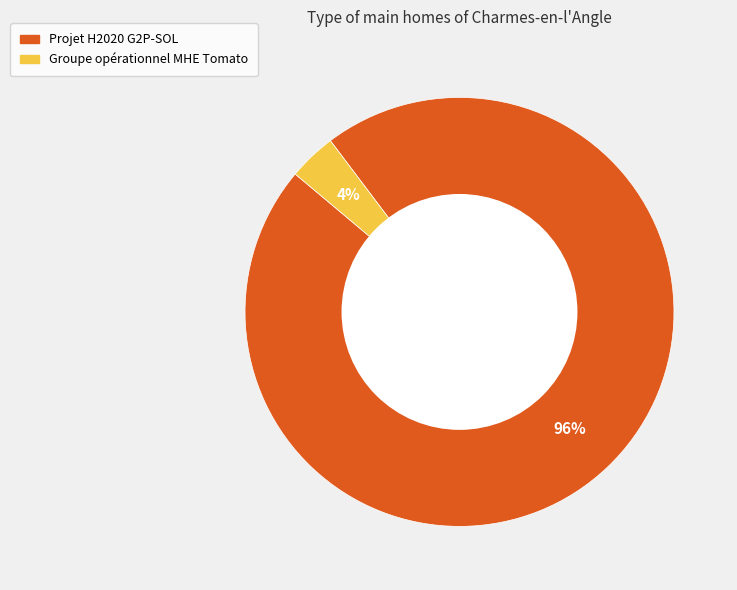

Combined, do Projet H2020 G2P-SOL and Groupe opérationnel MHE Tomato account for over 50%?

Yes